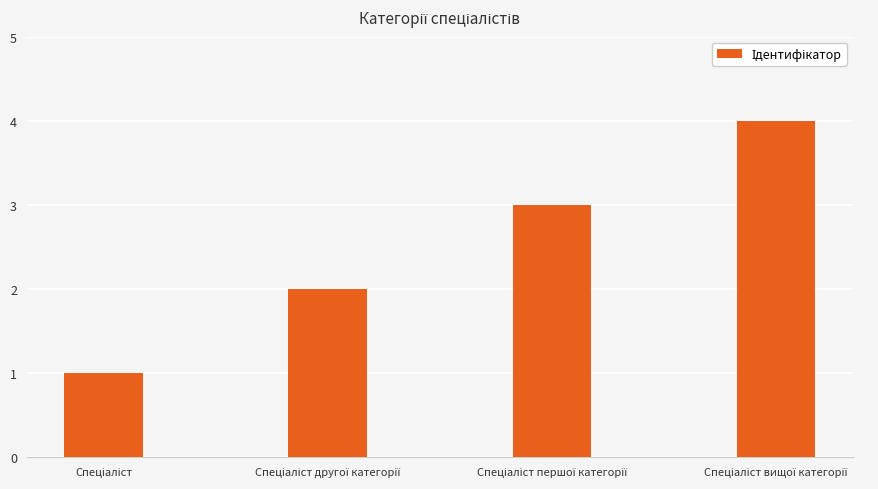

What is the sum of all values?

10